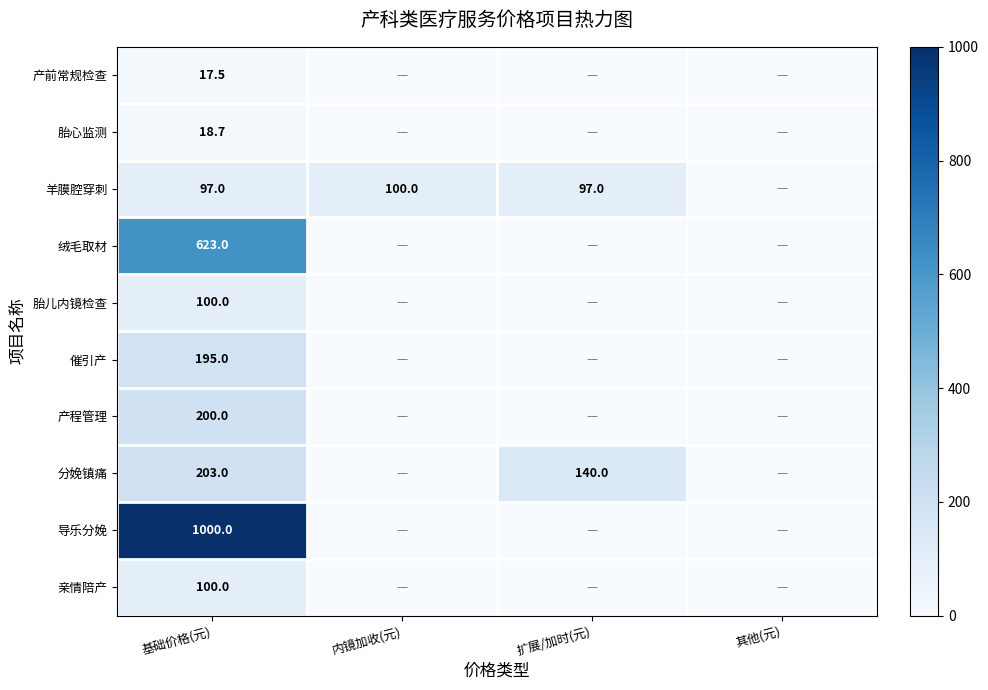

What is the spread (max minus min) of values at 基础价格(元)?

982.5